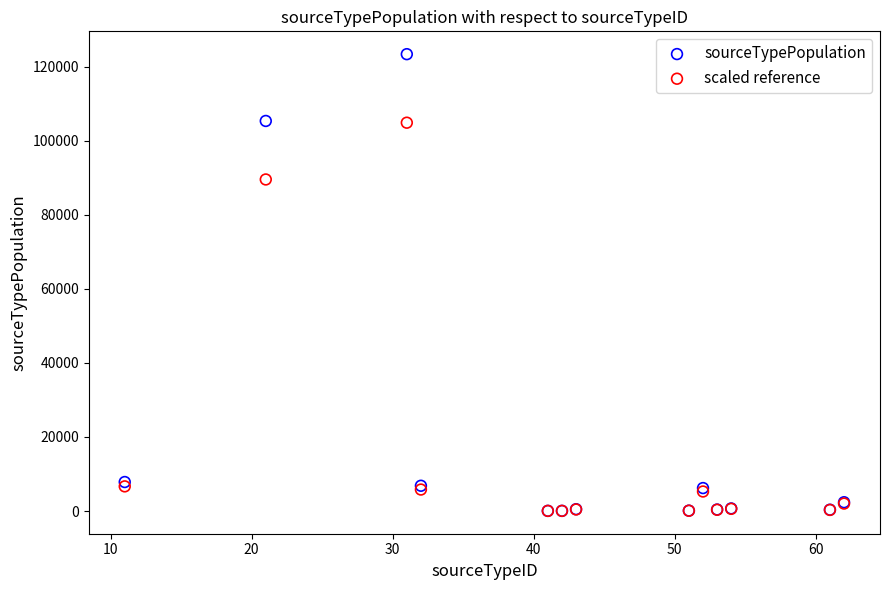

Across all series, what Y value is closest to 61736?

89584.8